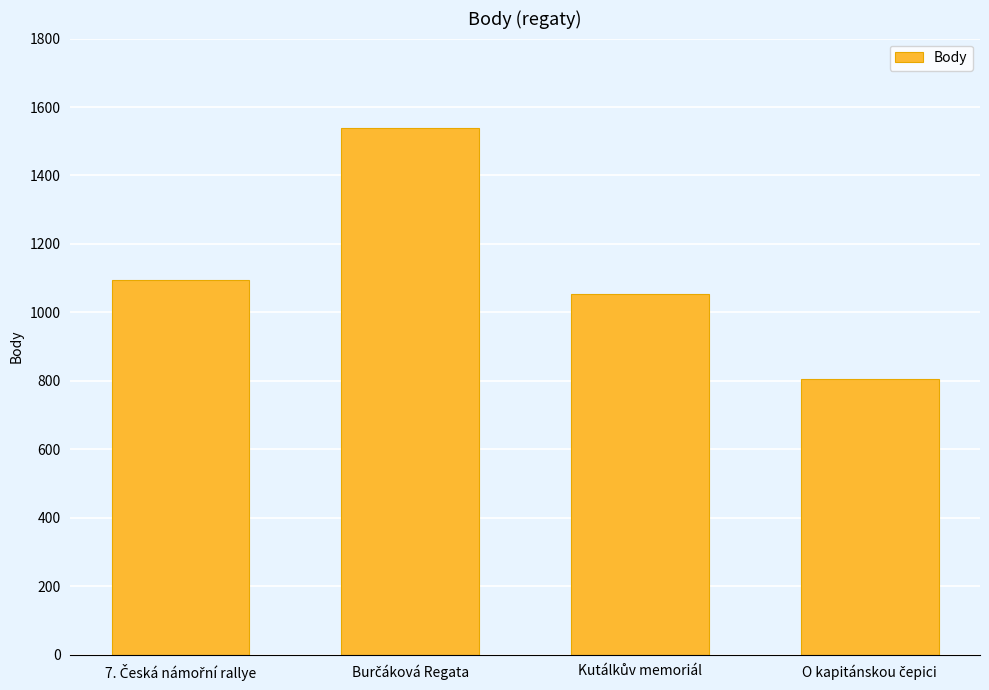

What is the sum of all values?

4493